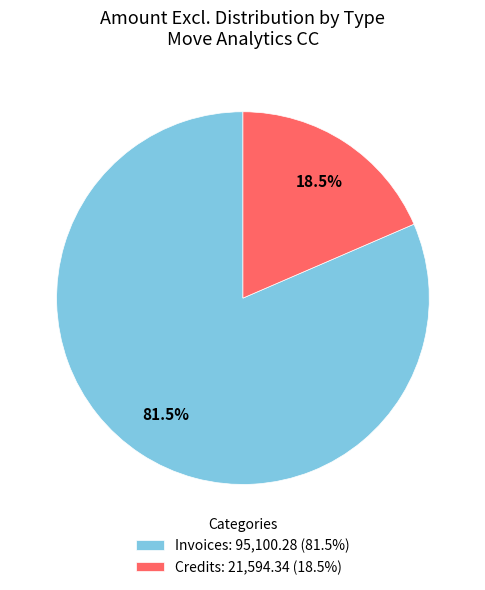

Rank the categories by value from highest to lowest.

Invoices: 95,100.28 (81.5%), Credits: 21,594.34 (18.5%)